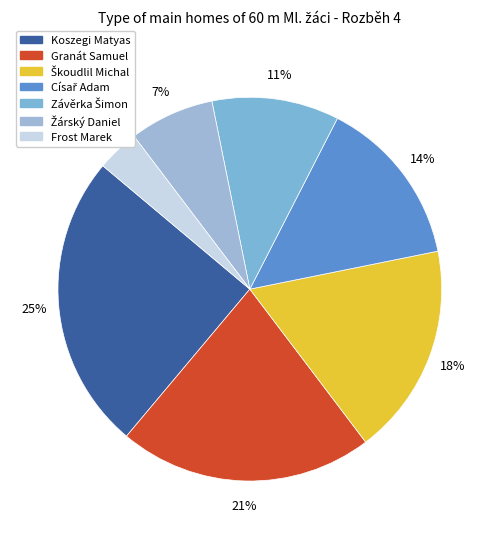

To the nearest percent, what percentage of the pie is Císař Adam?

14%